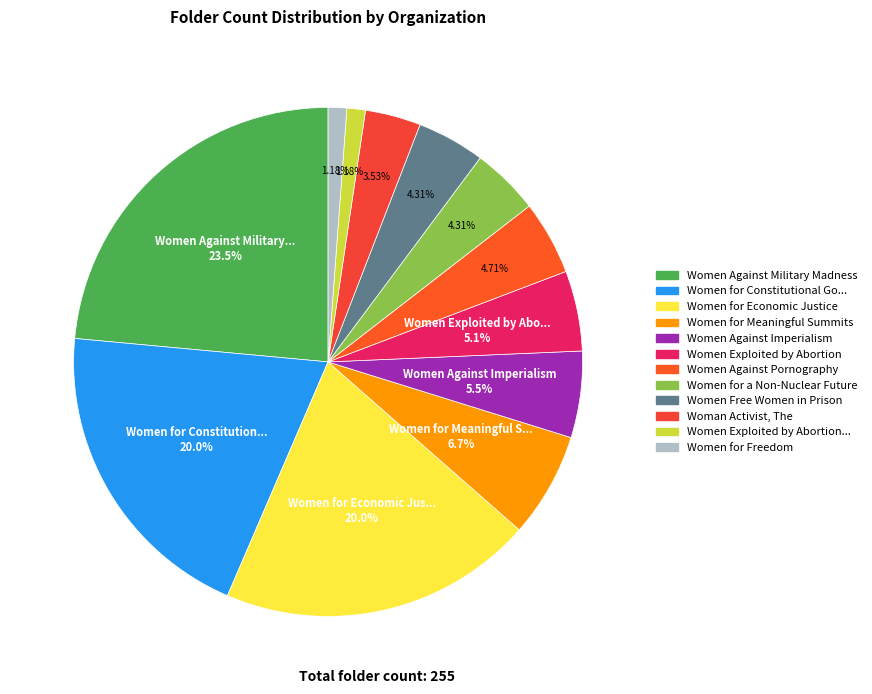

Count the number of slices in the pie.

12